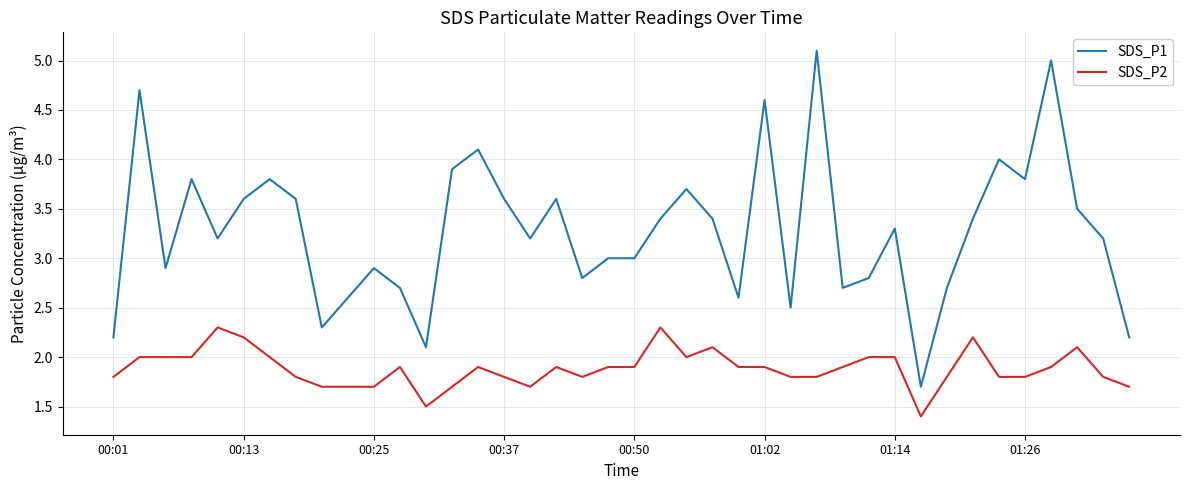

What is the average value of the SDS_P2 series?

1.9